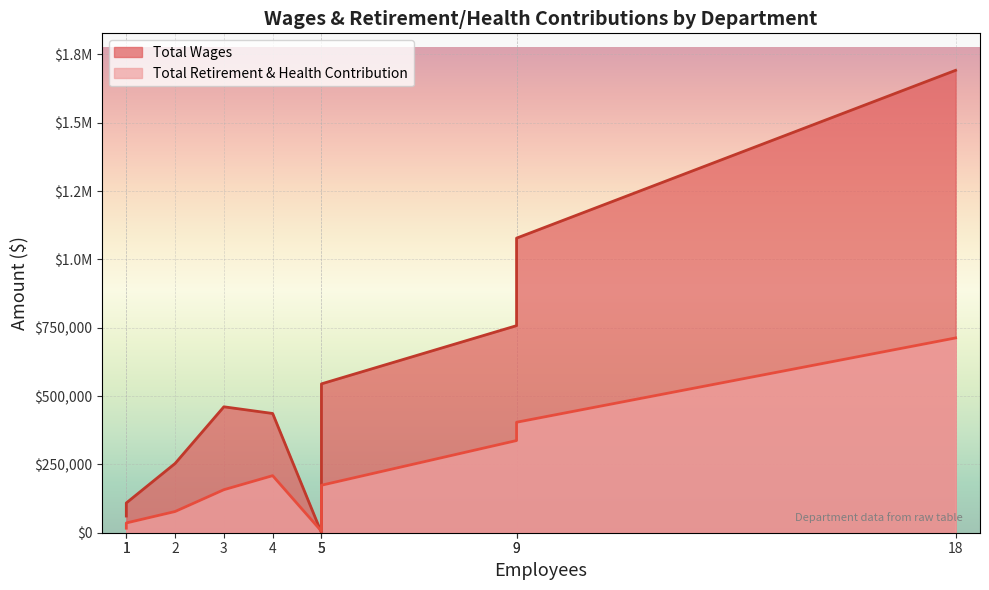

How many times do Total Retirement & Health Contribution and Total Wages cross each other?

1